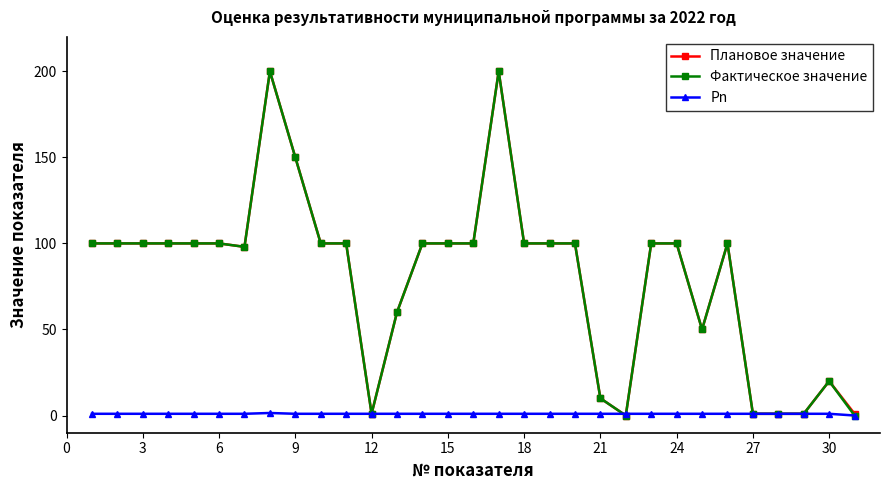

What is the value of the Фактическое значение point at the 20th from the left?

100.0